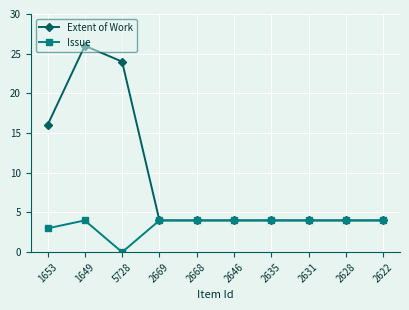

Reading left to right, transcribe all the data shown in this chart.

Extent of Work: 1653=16	1649=26	5728=24	2669=4	2668=4	2646=4	2635=4	2631=4	2628=4	2622=4
Issue: 1653=3	1649=4	5728=0	2669=4	2668=4	2646=4	2635=4	2631=4	2628=4	2622=4